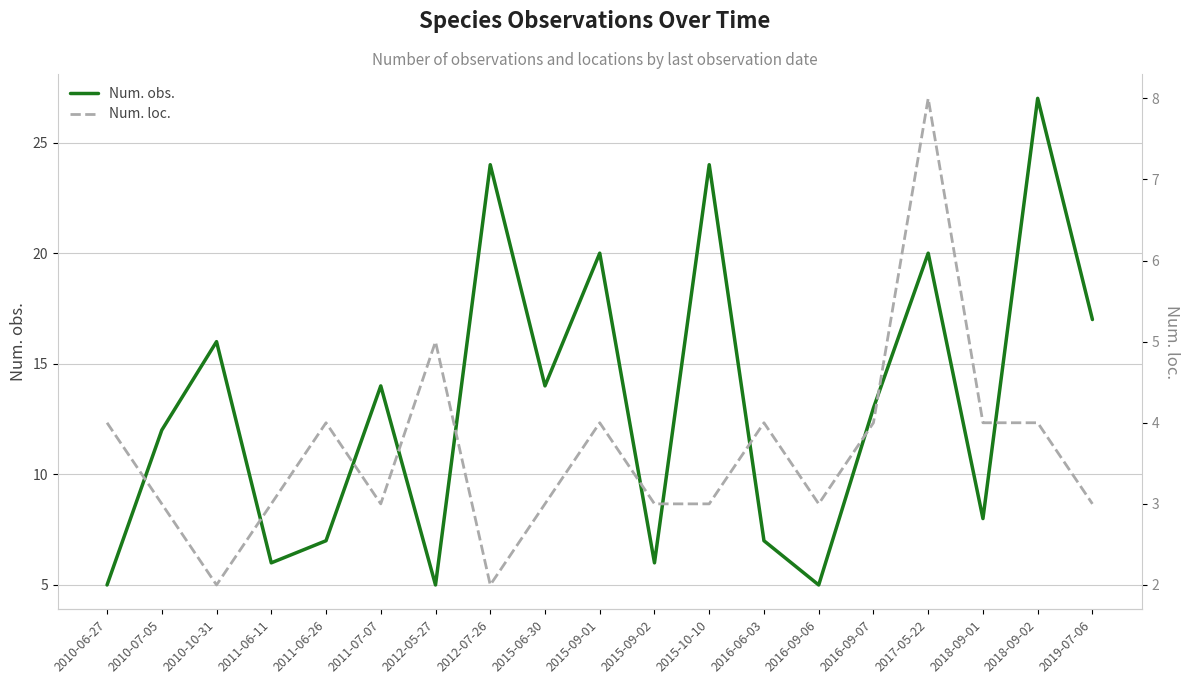

What is the minimum value for Num. loc.?

2